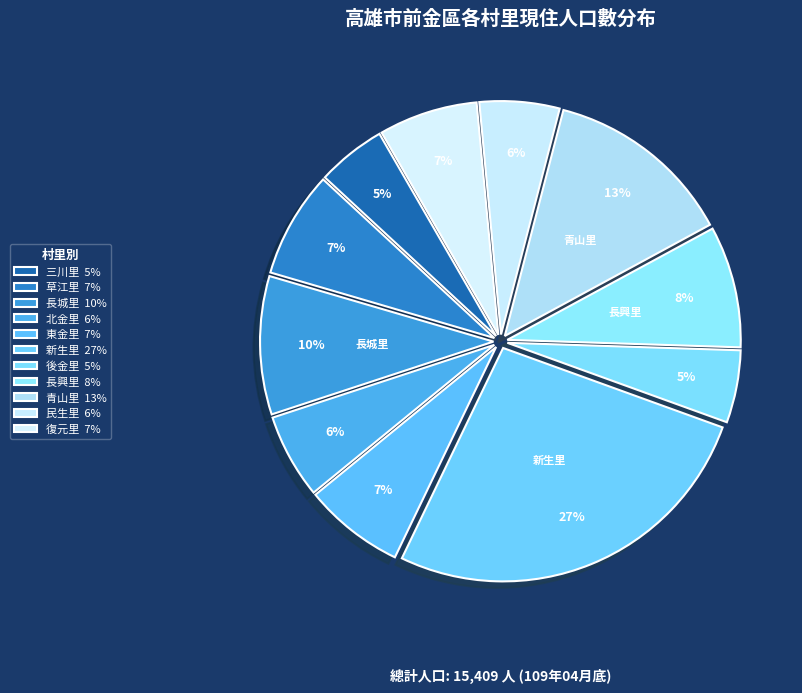

How many slices are in this pie chart?

11